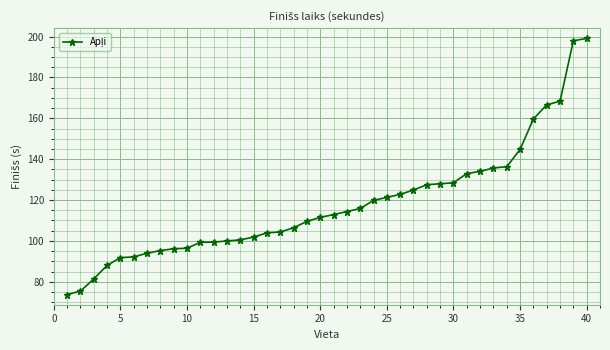

What is the sum of all values?

4712.0